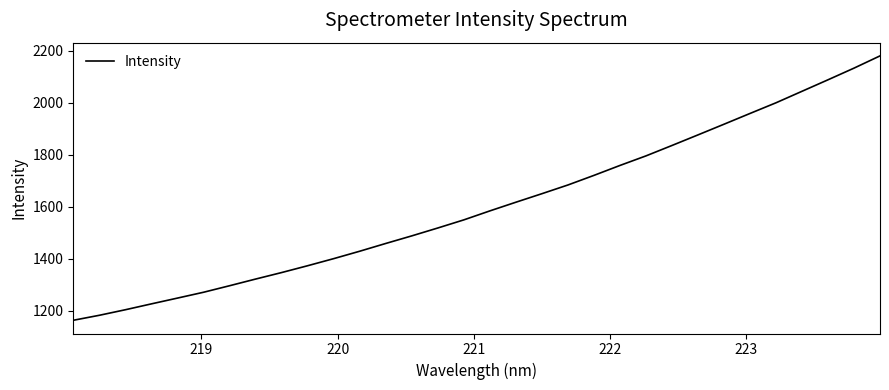

What is the minimum value shown in the chart?

1163.1